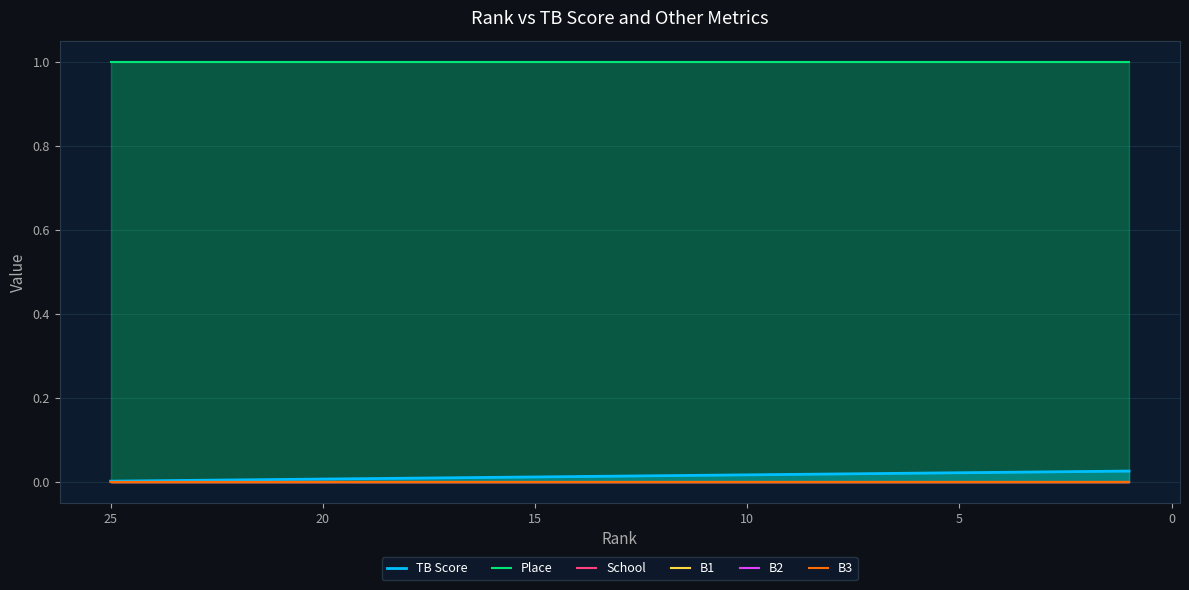

True or false: Place has more than 1 points higher than both neighbors.

False